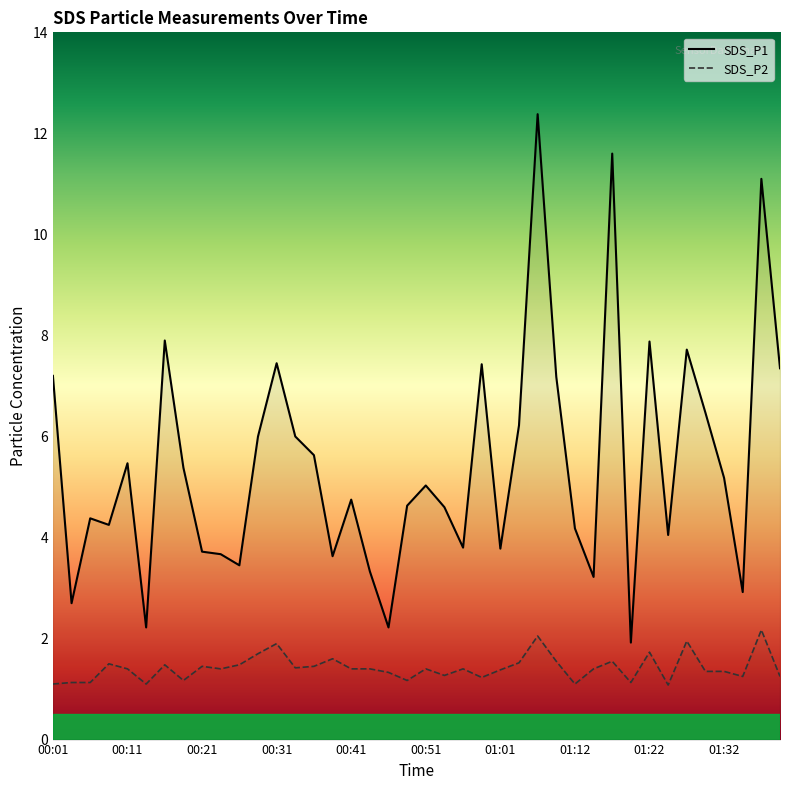

Where is SDS_P1 nearest to the value 7?

01:09